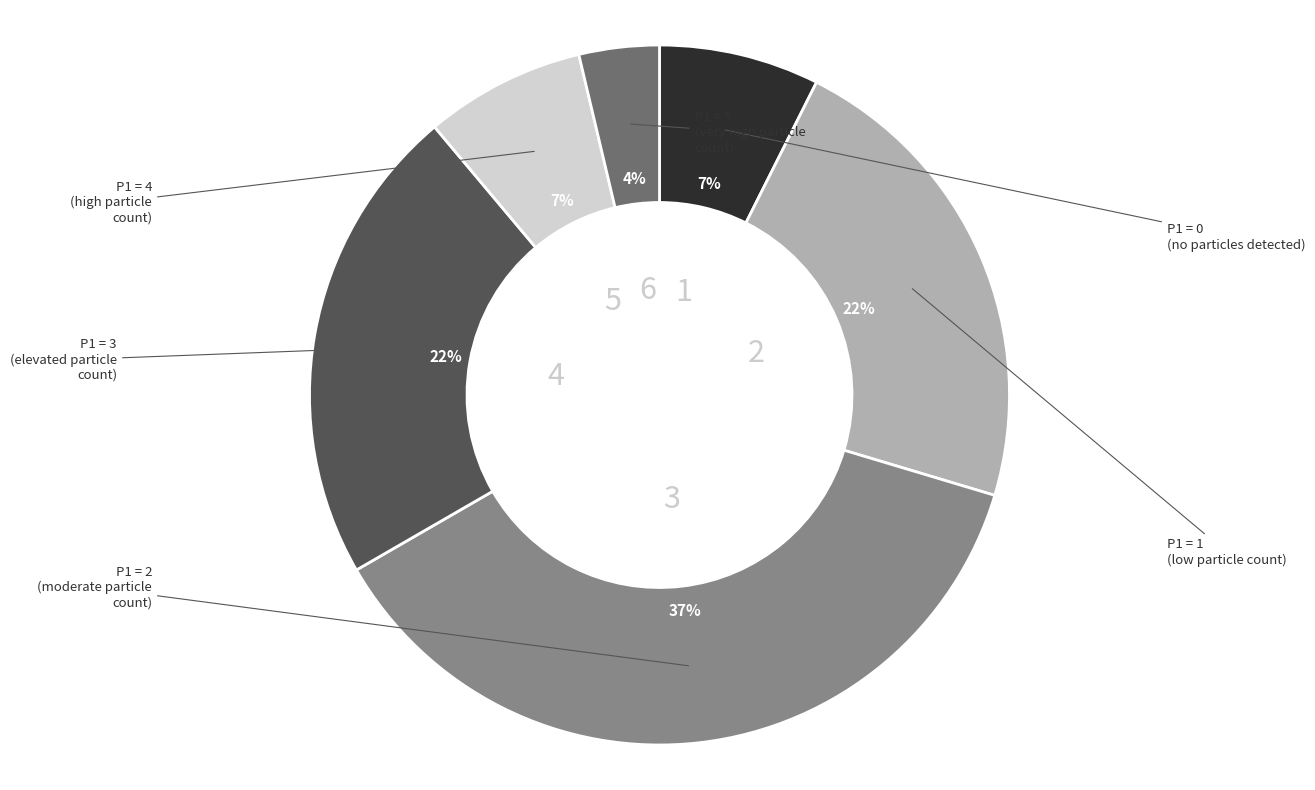

To the nearest percent, what is the average slice percentage?

17%